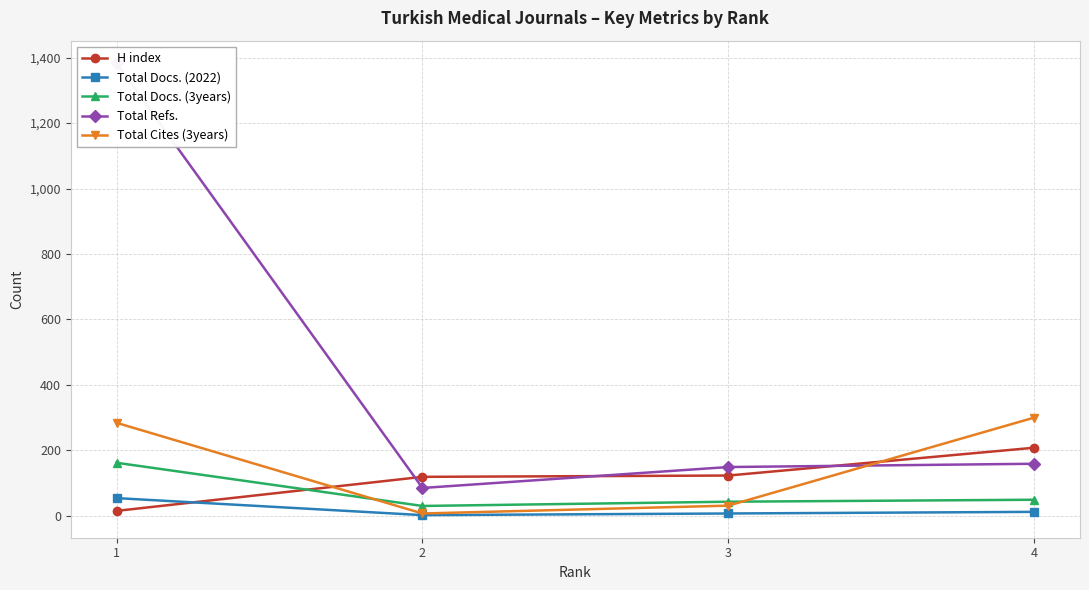

Does the chart have visible grid lines?

Yes